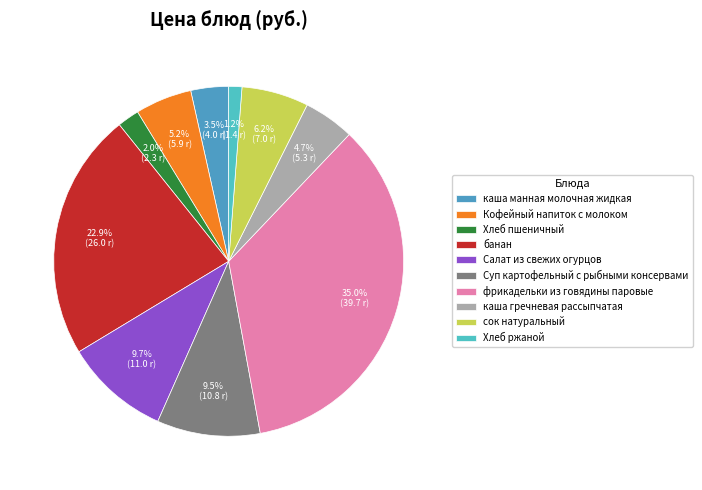

Does any single category account for the majority?

No